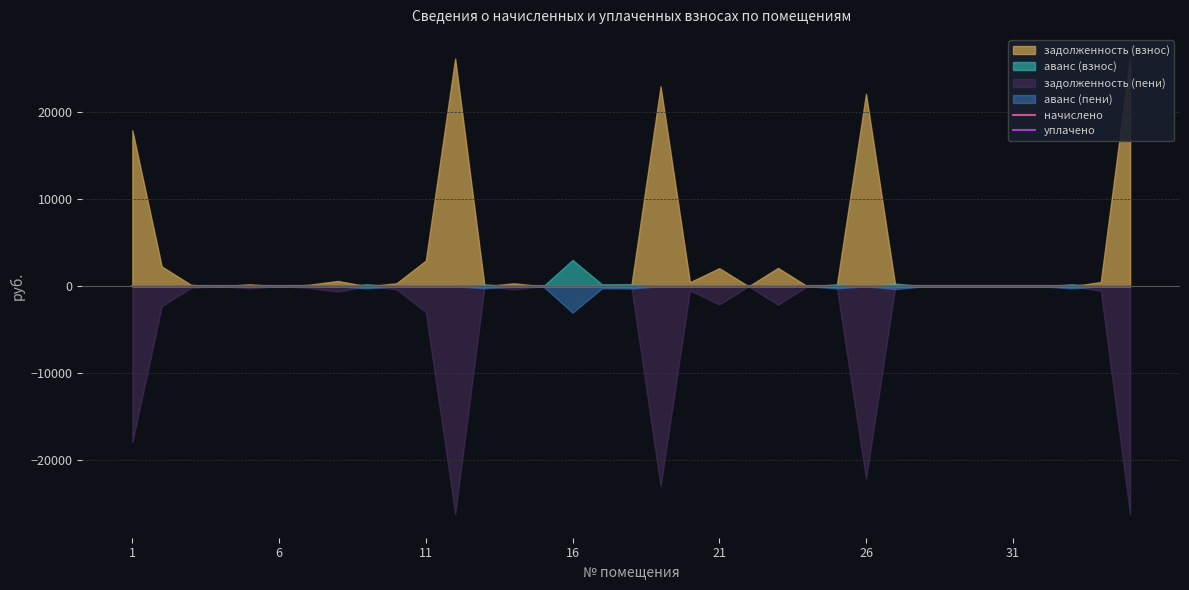

How many series are shown in this chart?

6